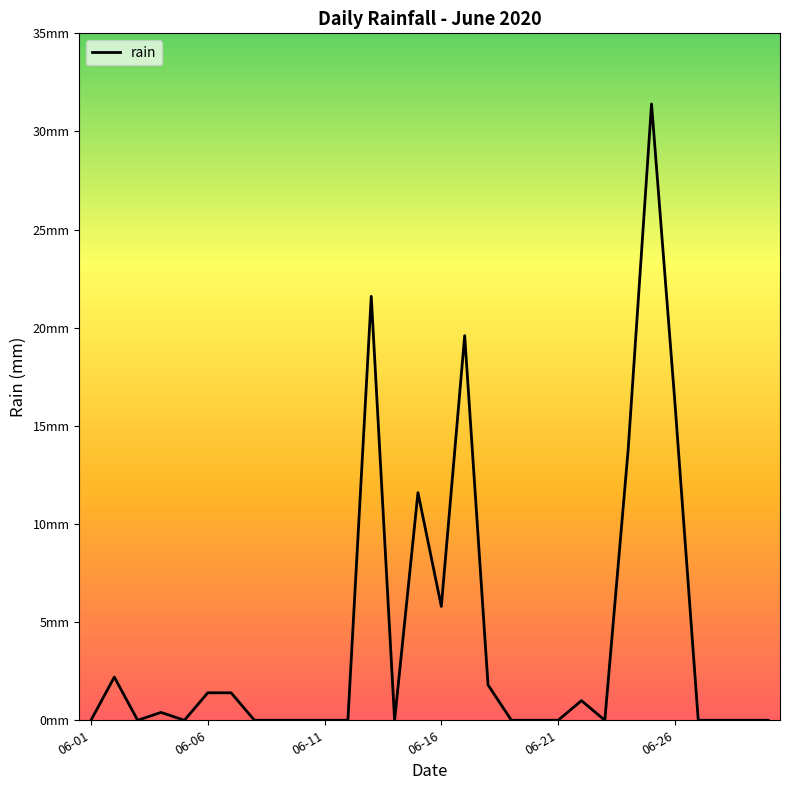

Does the chart have visible grid lines?

No